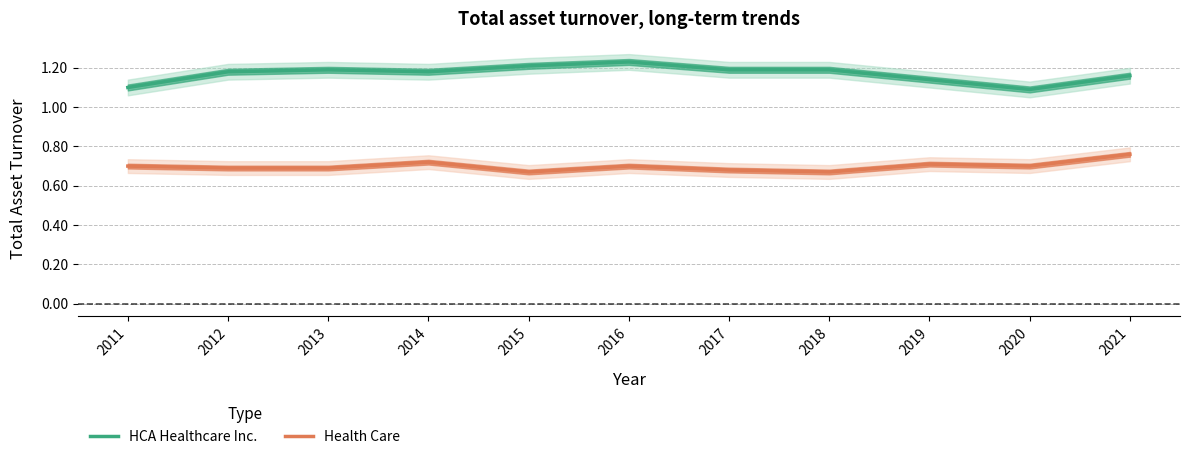

Rank the categories by Health Care value from lowest to highest.

2015, 2018, 2017, 2012, 2013, 2011, 2016, 2020, 2019, 2014, 2021